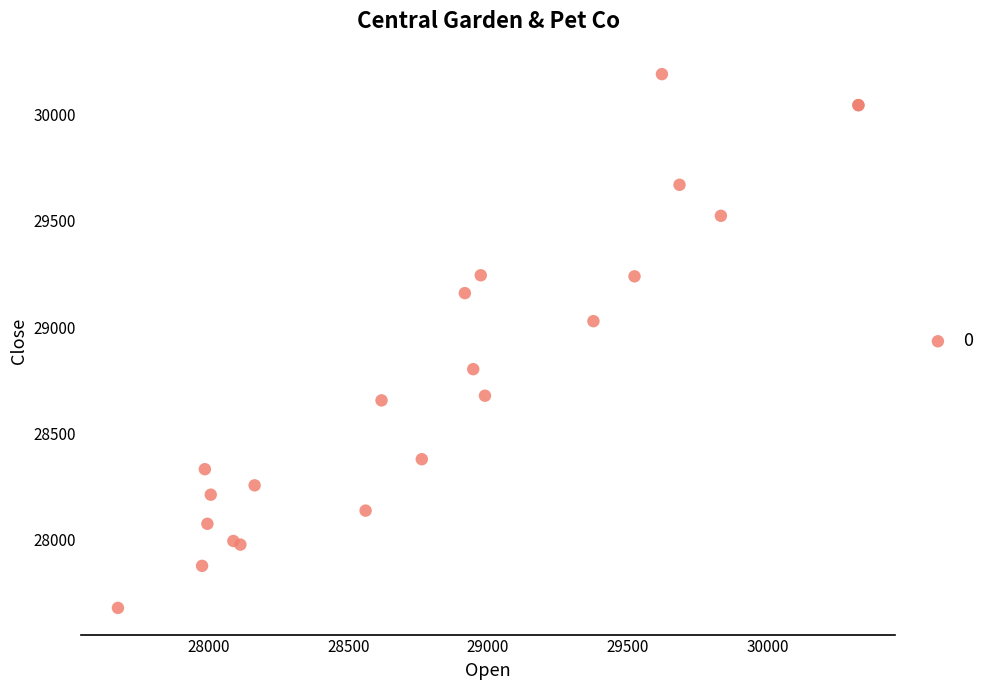

What Y value in the scatter plot is closest to 28934?

29028